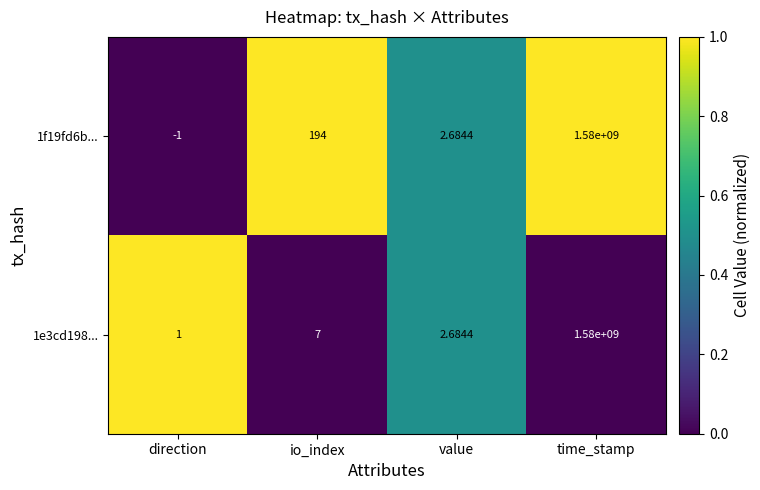

List the labels in order of 1e3cd198... value, smallest first.

direction, value, io_index, time_stamp